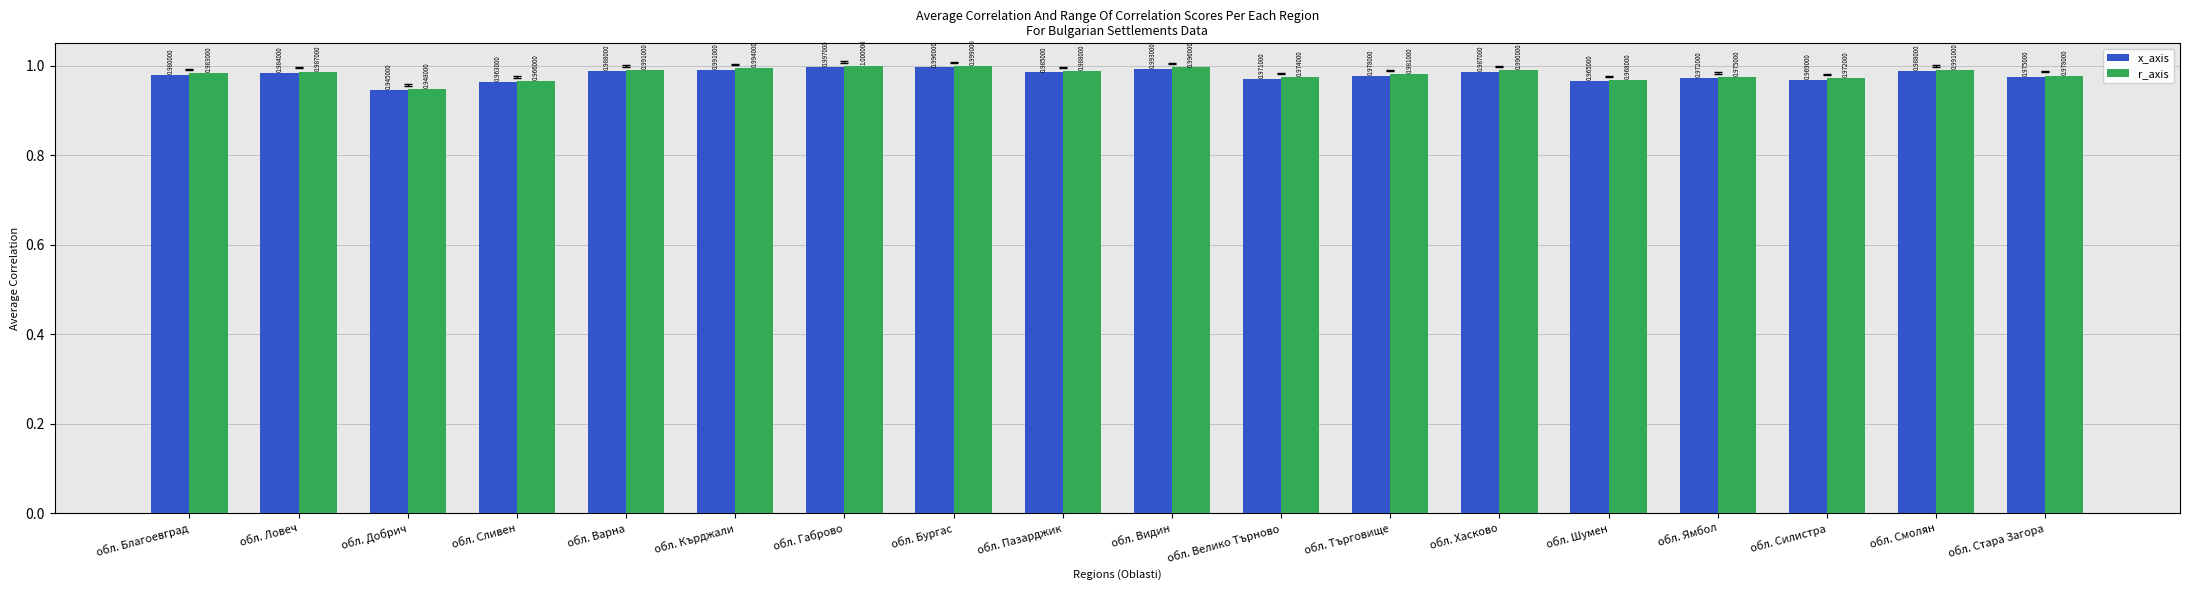

Where is x_axis nearest to the value 0?

обл. Добрич